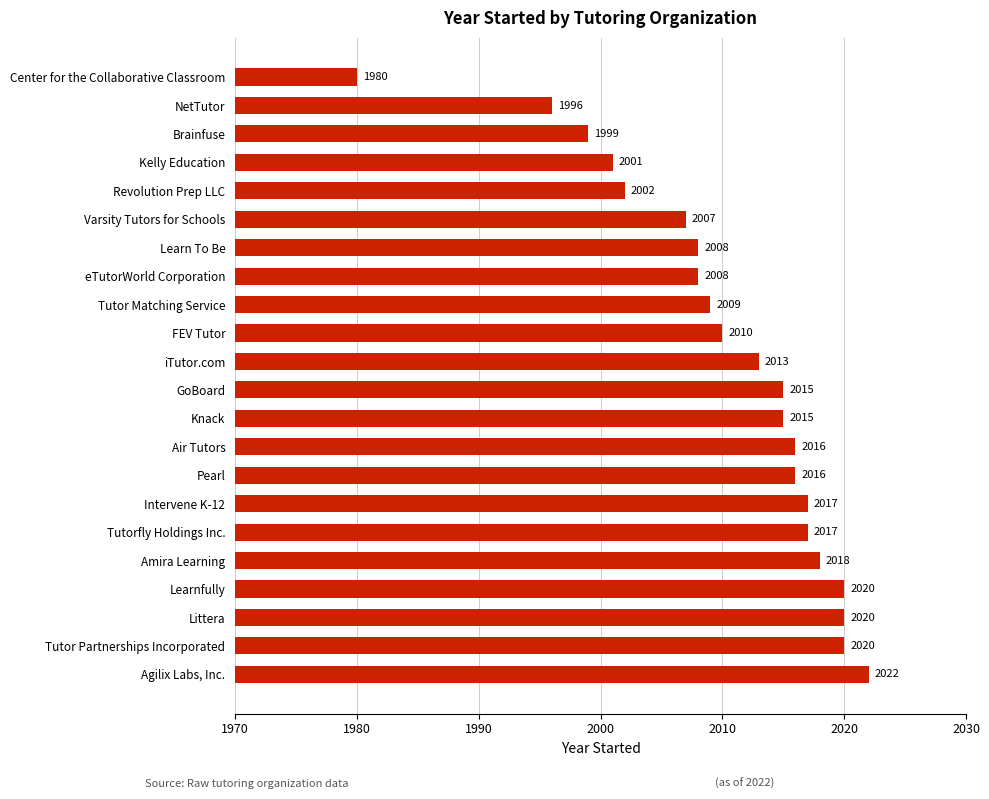

True or false: the data shows 767 at Varsity Tutors for Schools.

False